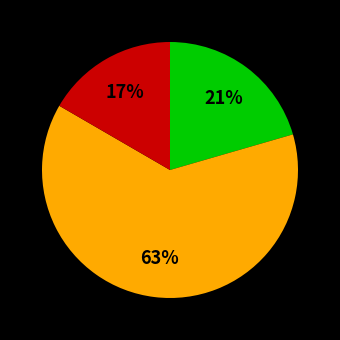

Does any single category account for the majority?

Yes